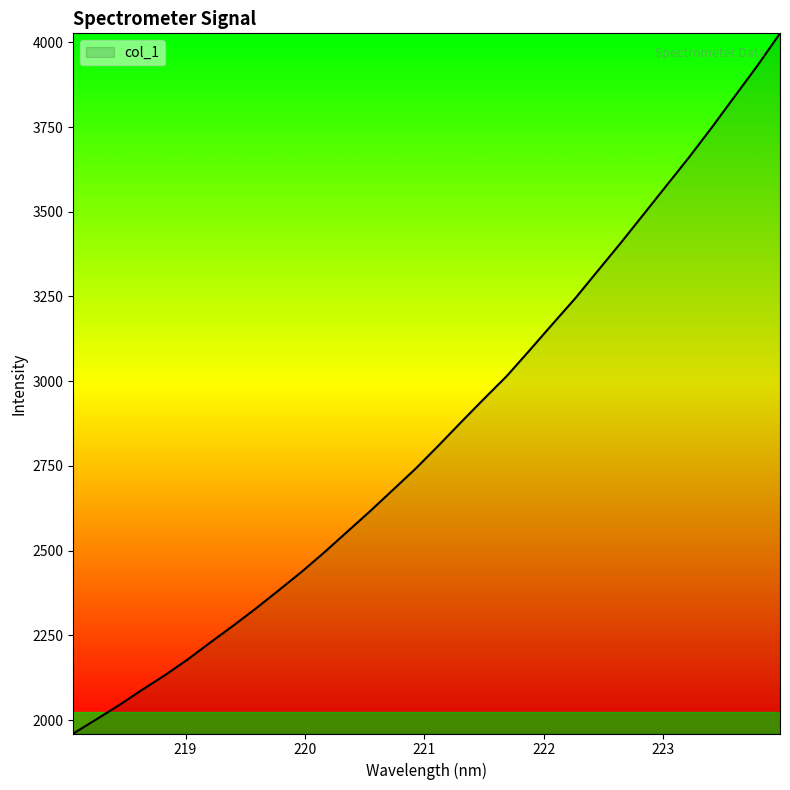

What is the smallest value displayed?

1960.2